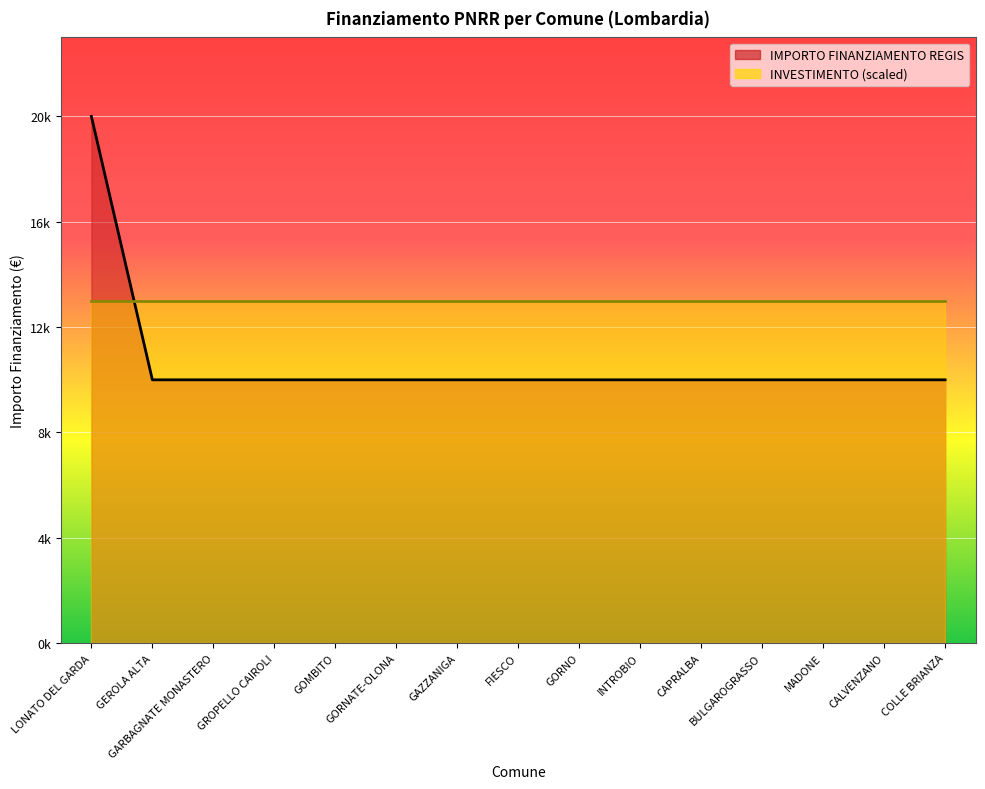

At which label is the value closest to 15258?

LONATO DEL GARDA